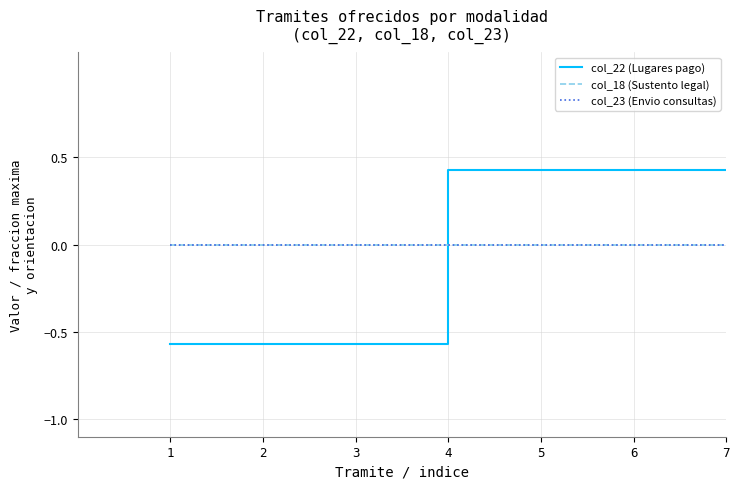

Is this an area chart (filled region under the line)?

No